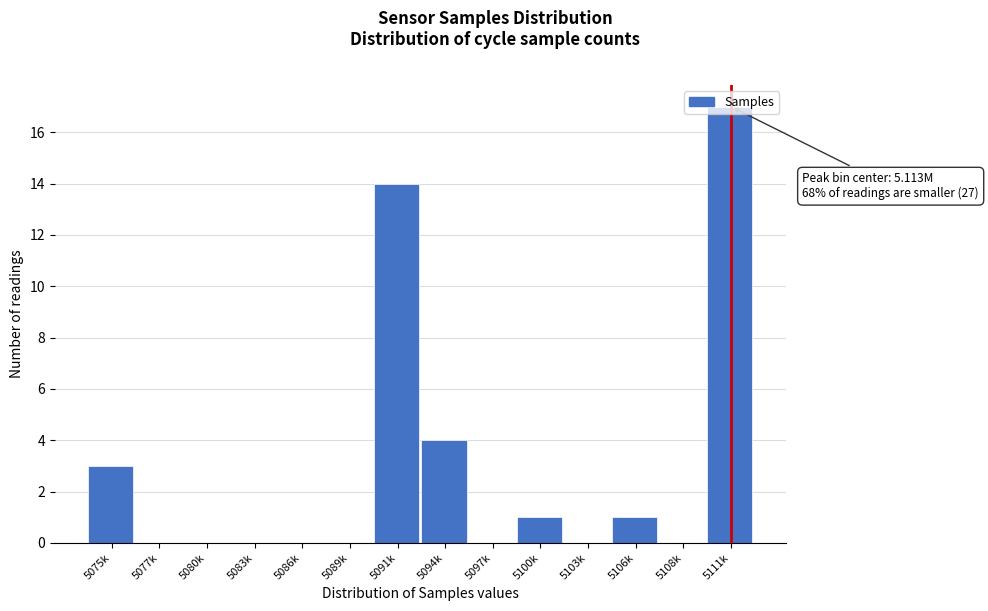

At which category does the chart reach its peak across all series?

5111k